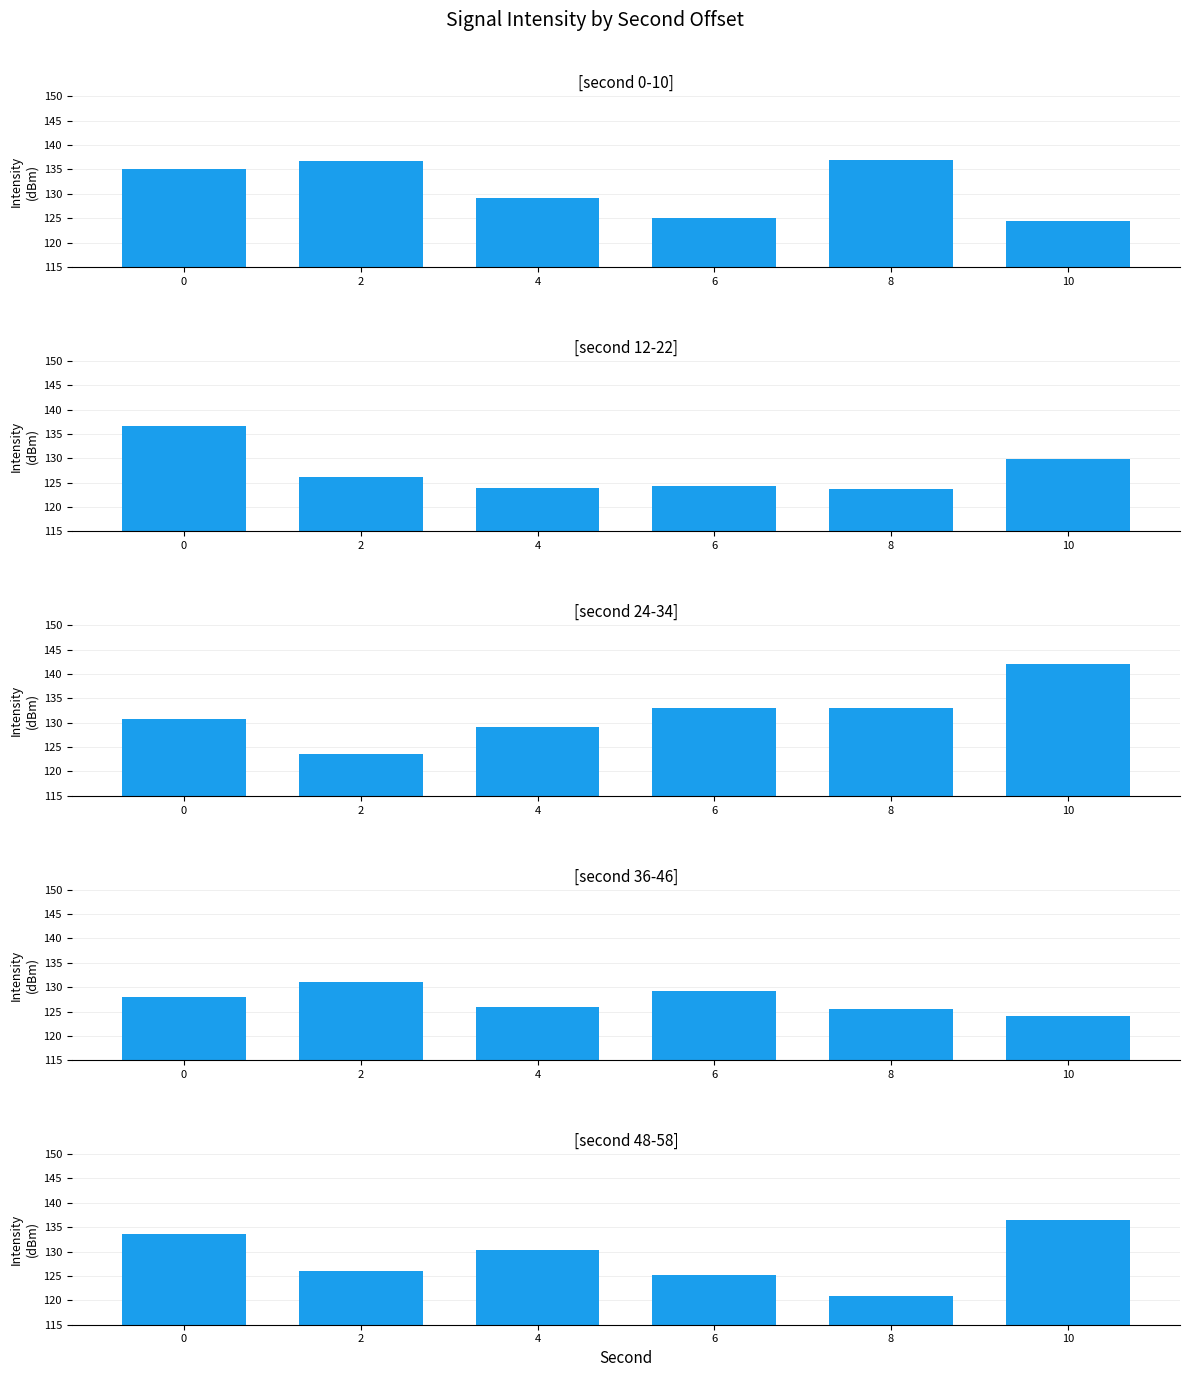

The second 36-46 series shows 129.1 at 6. True or false?

True